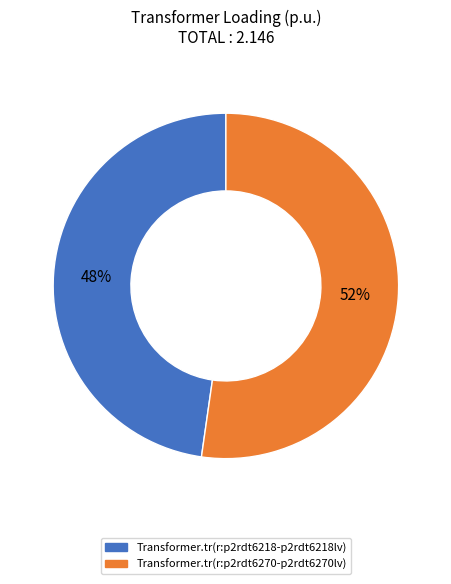

What is the largest slice in the pie chart?

Transformer.tr(r:p2rdt6270-p2rdt6270lv)